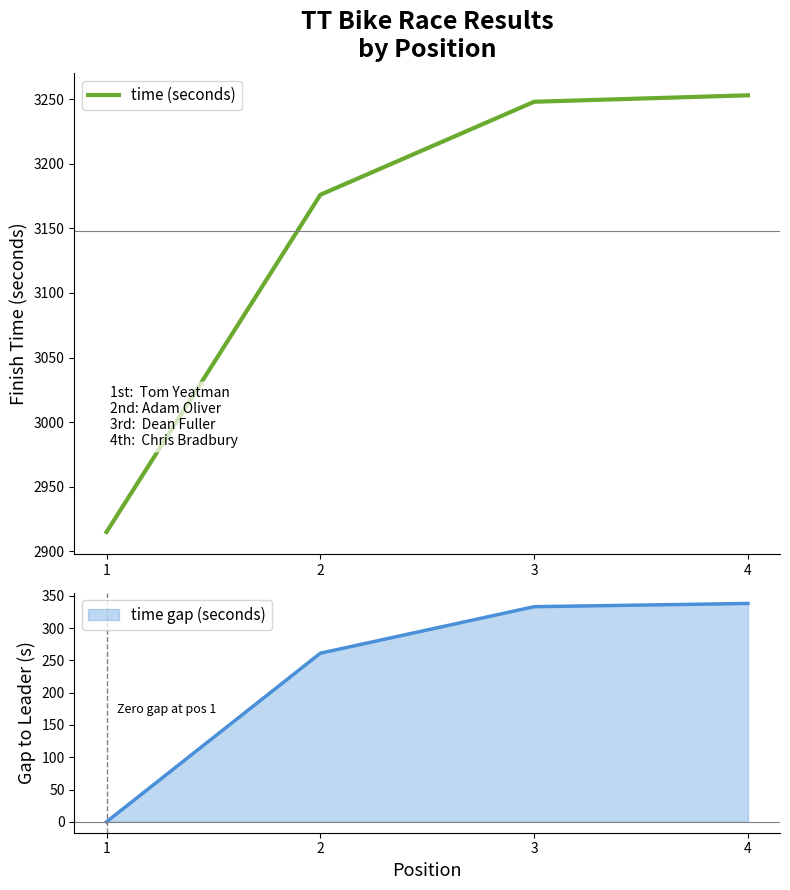

Which label corresponds to the smallest value in the chart?

1